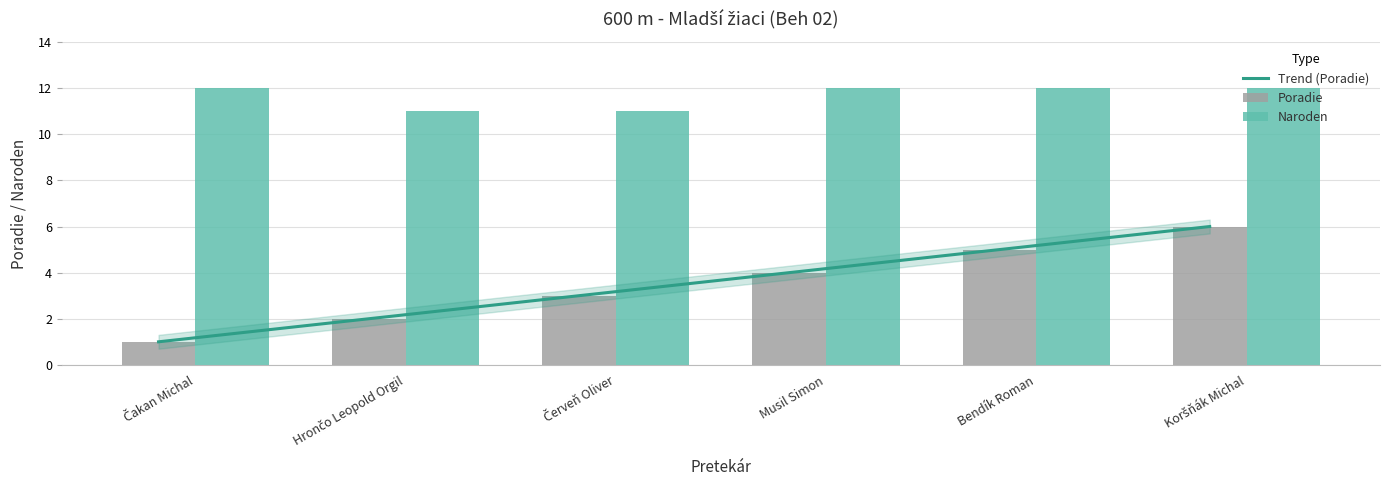

Are the bars grouped side by side (vs. stacked)?

Yes